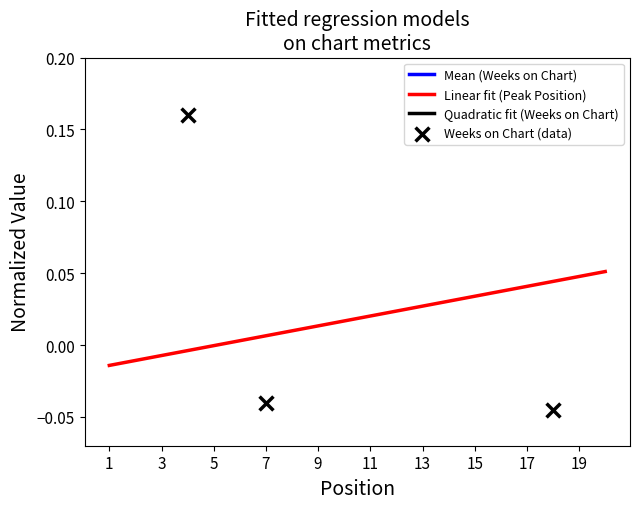

What is the change in value from 4 to 19?

+0.1